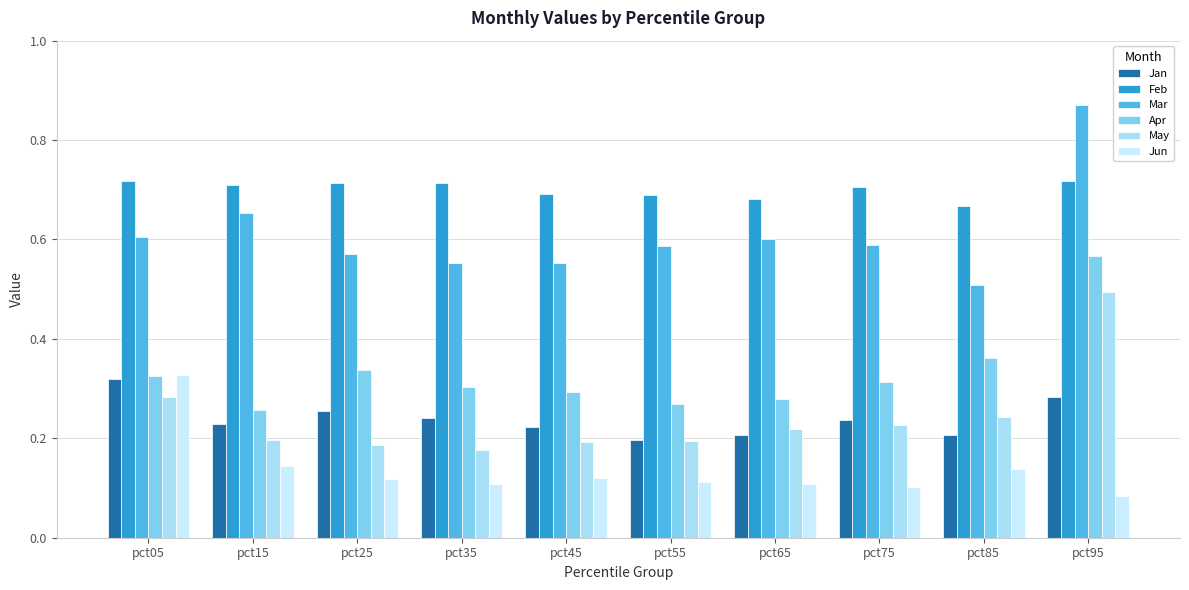

Does the chart contain any negative values?

No